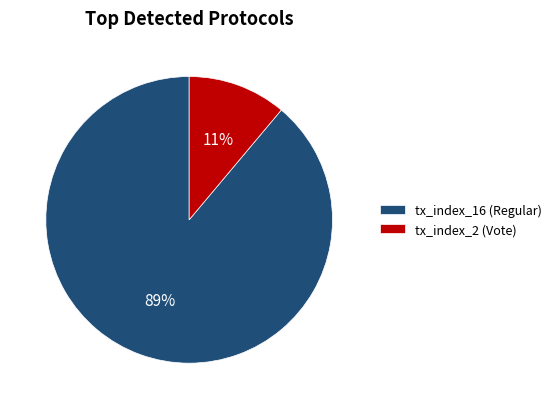

To the nearest percent, what percentage of the pie is tx_index_16 (Regular)?

89%